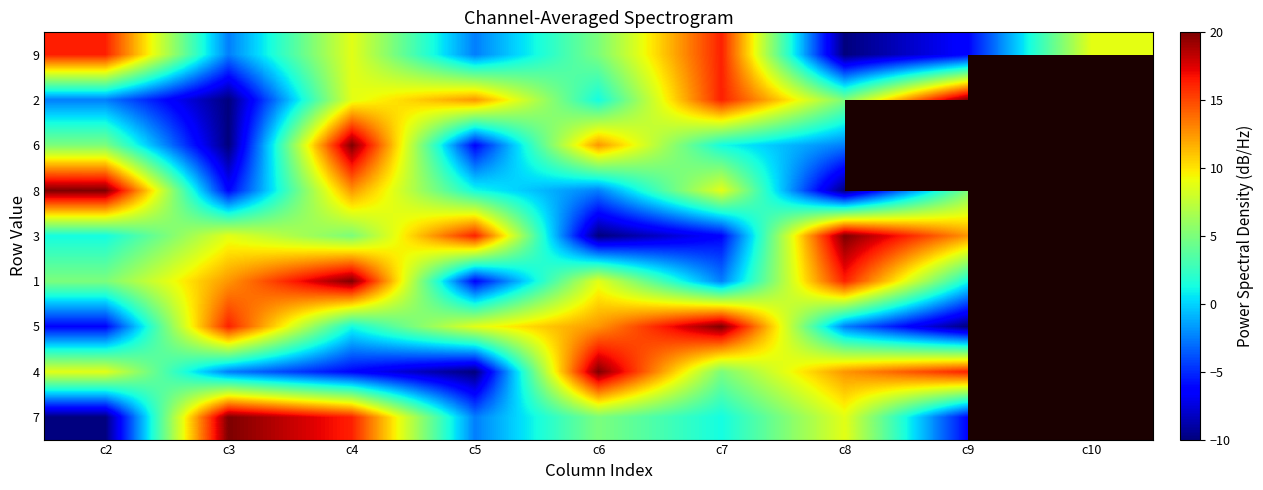

What is the highest value of the 9 series?

16.2